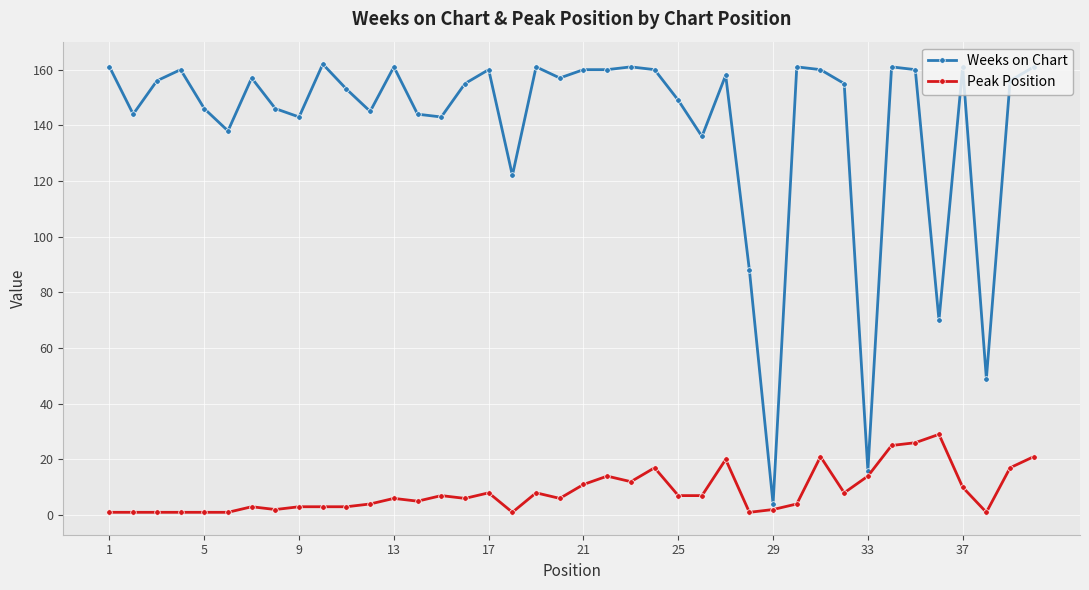

What is the value of the Peak Position point at the 39th from the left?

17